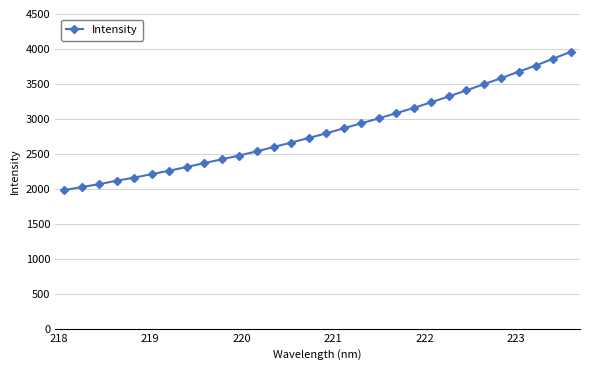

True or false: there are more than 0 points higher than both neighbors.

False